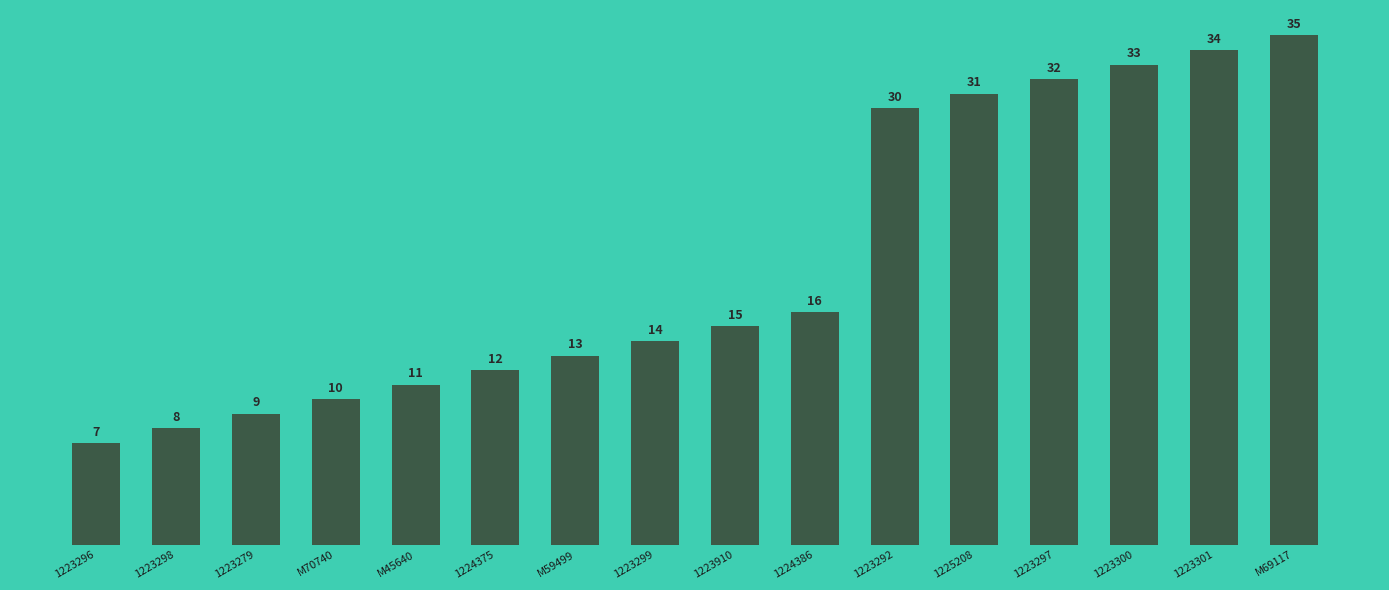

What is the difference between the values at 1223297 and 1223299?

18